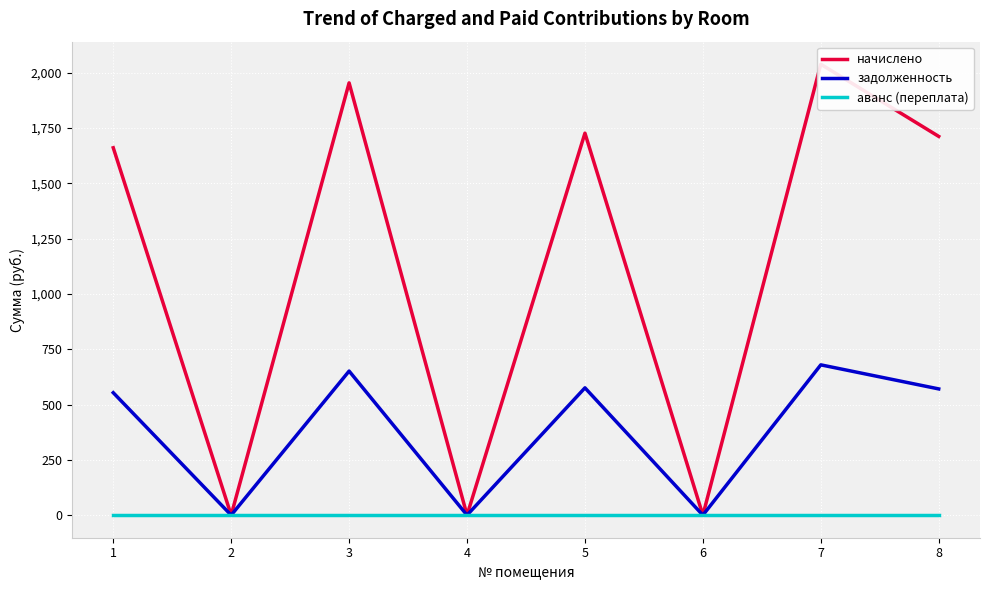

At which category does the chart reach its peak across all series?

7